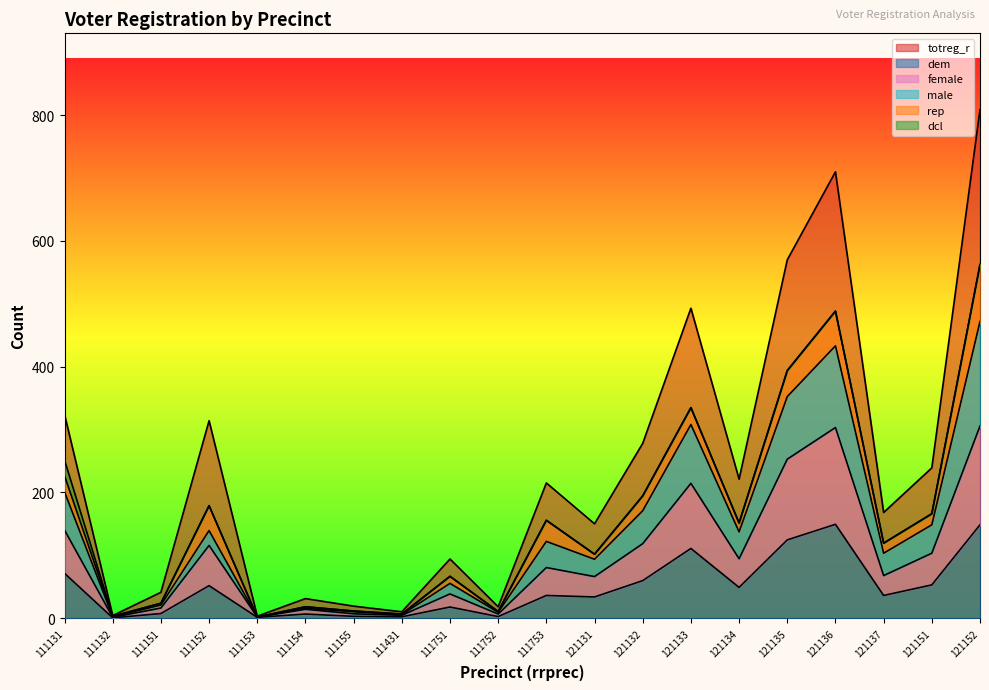

At which category is the sum across all series the highest?

121152